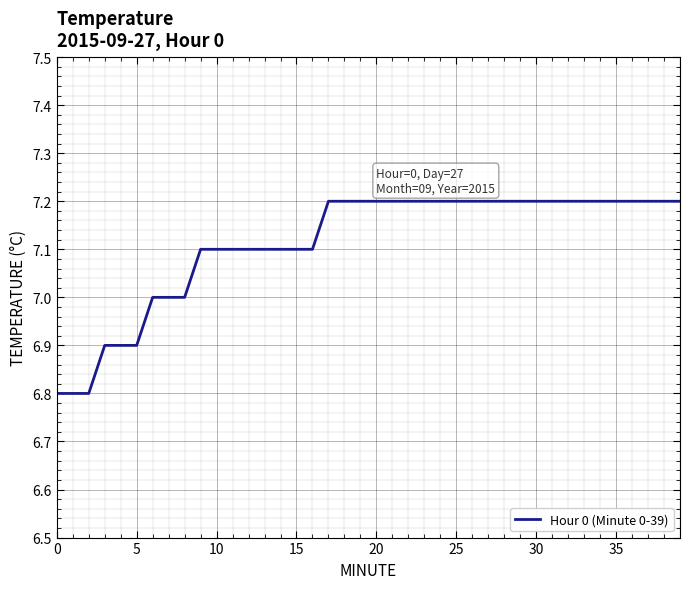

Reading left to right, extract all data points from this chart.

6.8	6.8	6.8	6.9	6.9	6.9	7.0	7.0	7.0	7.1	7.1	7.1	7.1	7.1	7.1	7.1	7.1	7.2	7.2	7.2	7.2	7.2	7.2	7.2	7.2	7.2	7.2	7.2	7.2	7.2	7.2	7.2	7.2	7.2	7.2	7.2	7.2	7.2	7.2	7.2